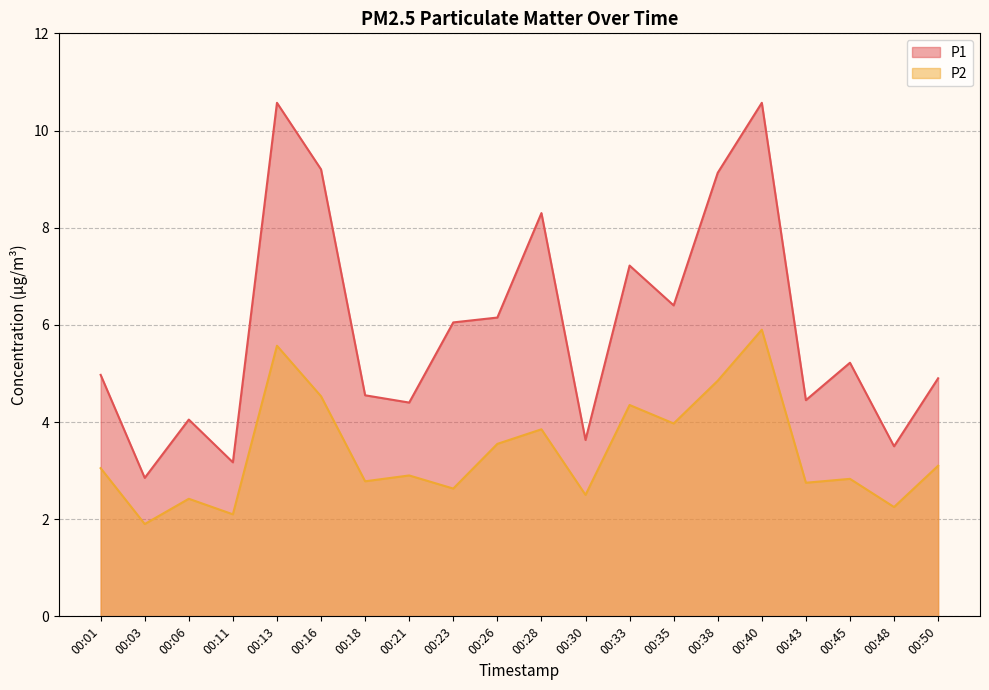

The P1 series shows 4.9 at 00:50. True or false?

True